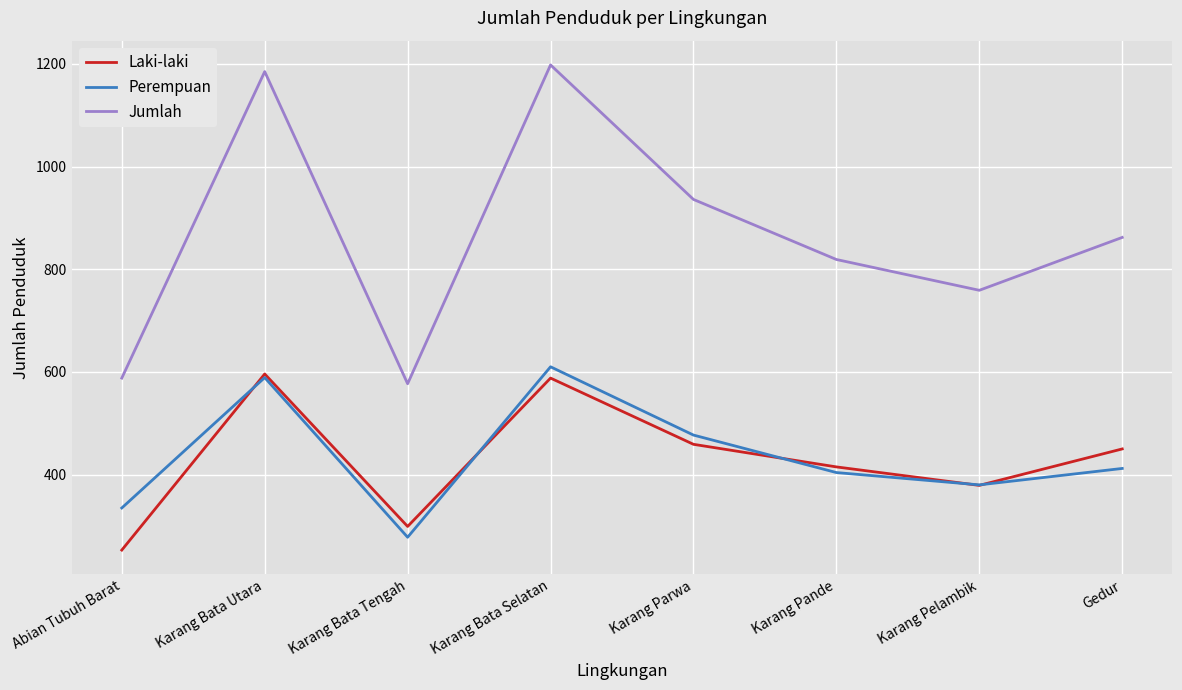

True or false: Laki-laki and Perempuan intersect in this chart.

True